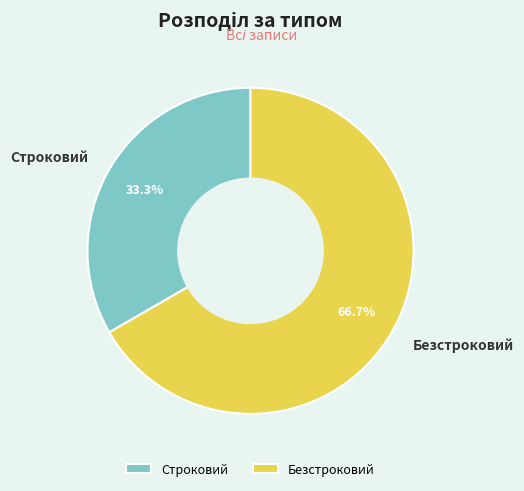

Which slice is the largest?

Безстроковий